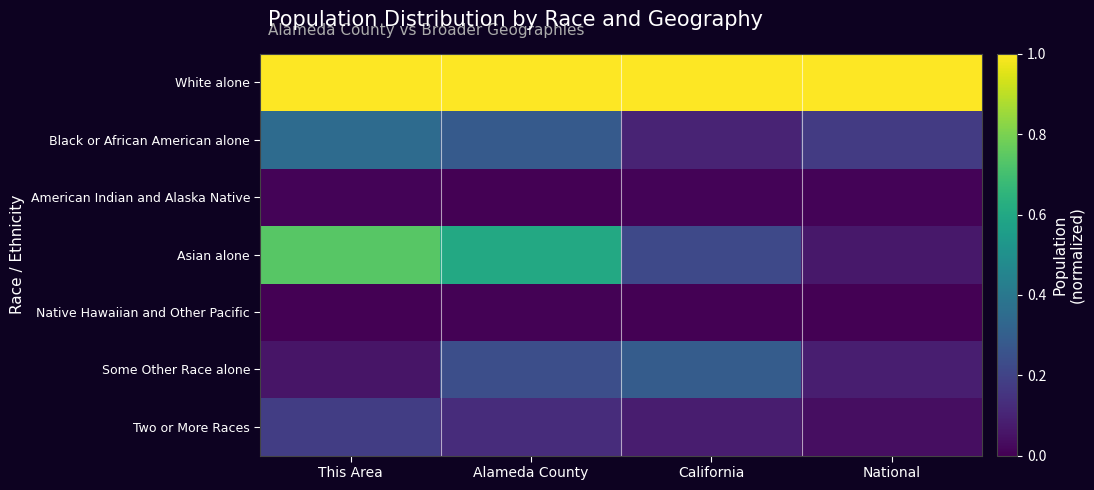

What is the difference between the highest and lowest values at National?

1.0